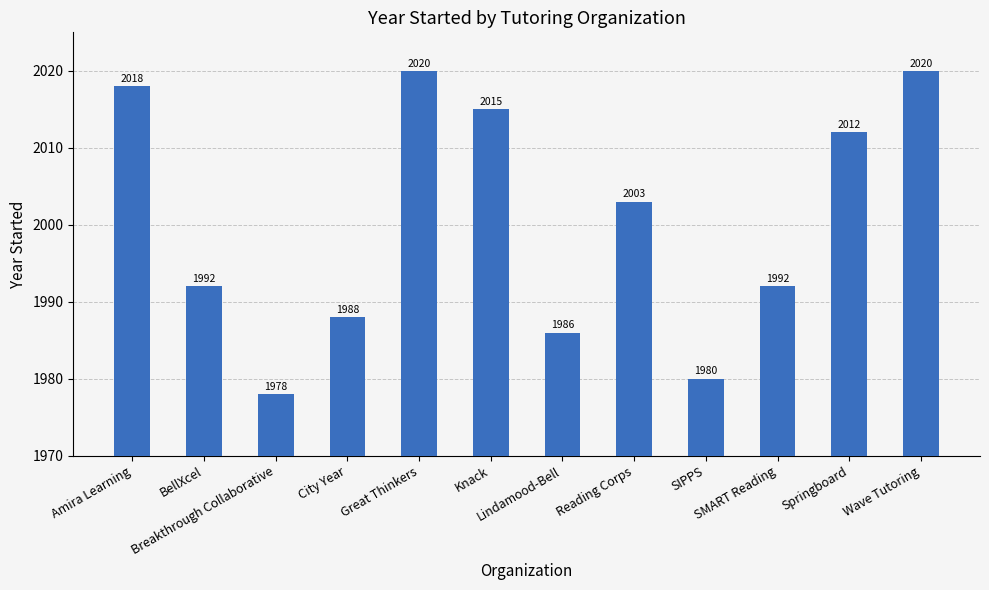

What is the sum of all values?

24004